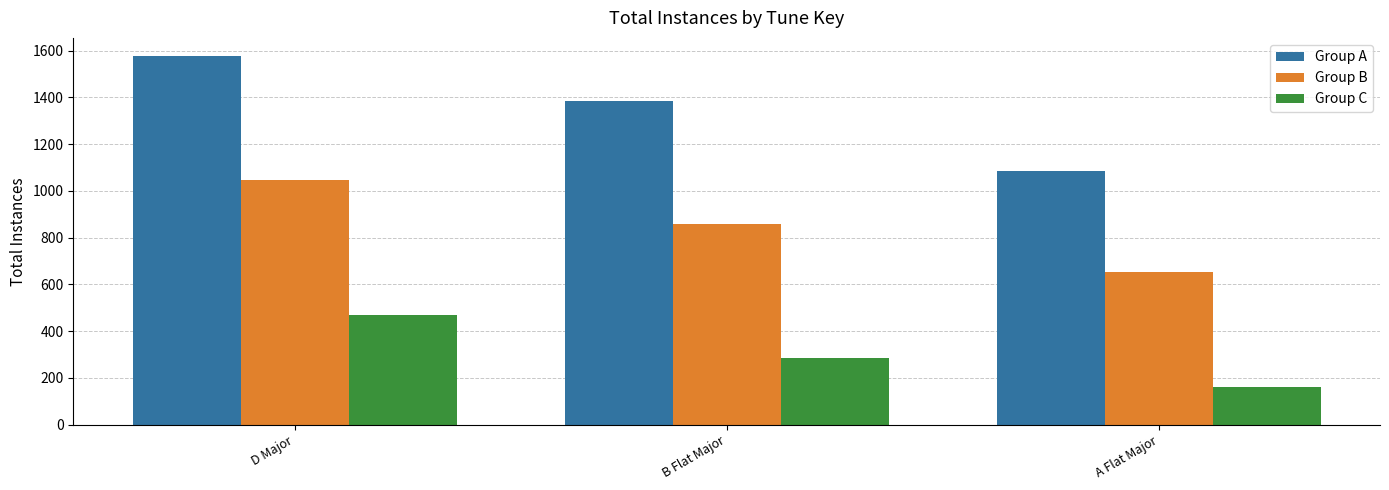

Between D Major and B Flat Major, which series saw the biggest shift?

Group A